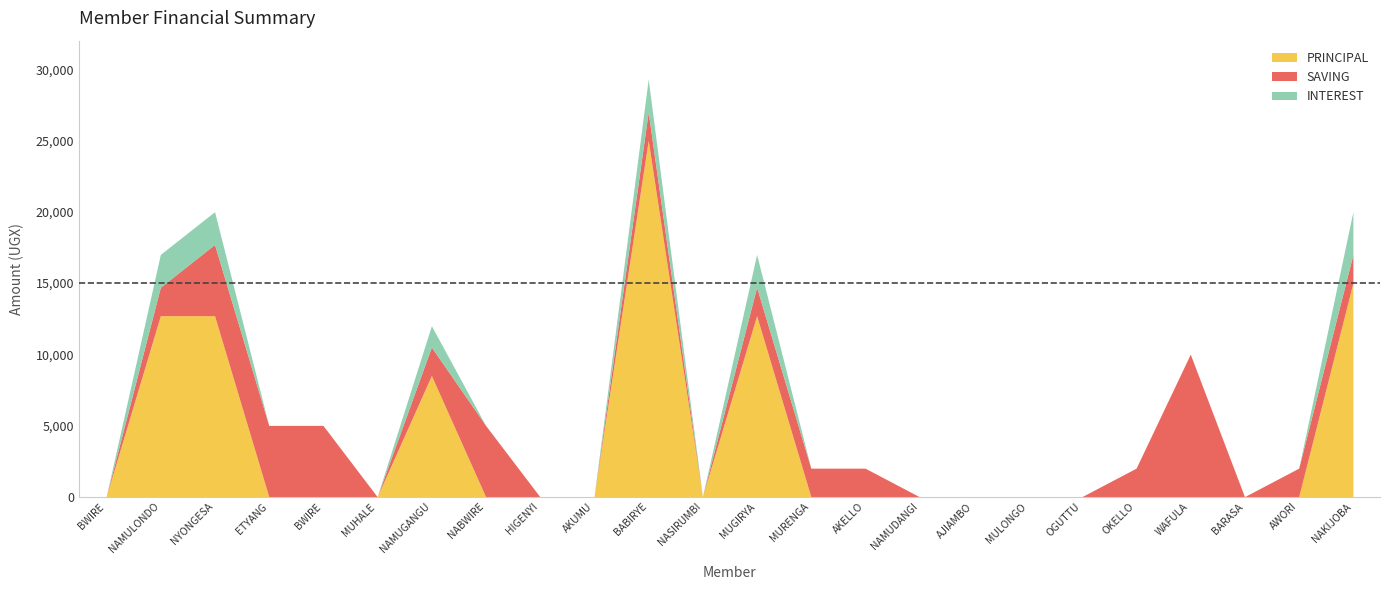

Does the chart display data point markers on the line(s)?

No